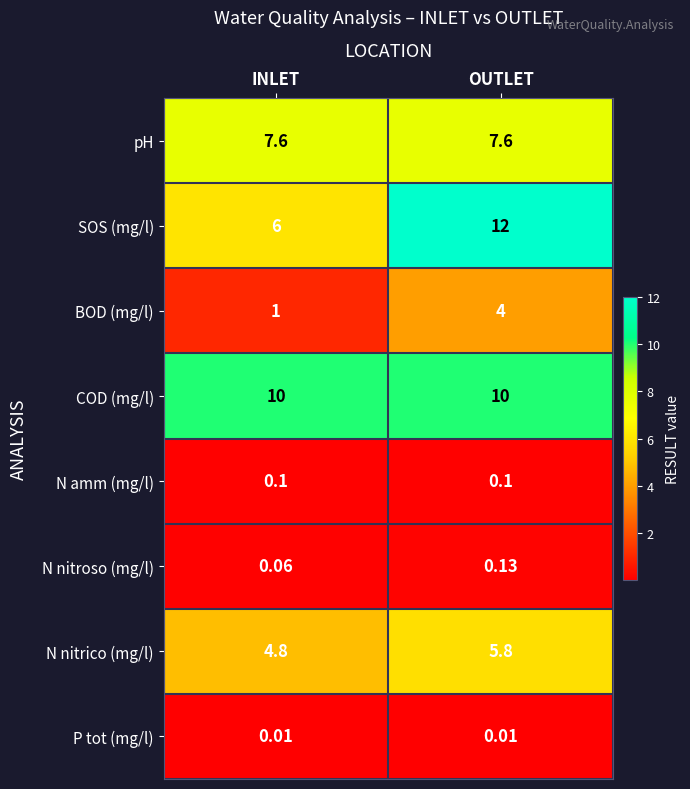

Is the value of N nitrico (mg/l) at INLET greater than the value of COD (mg/l) at INLET?

No